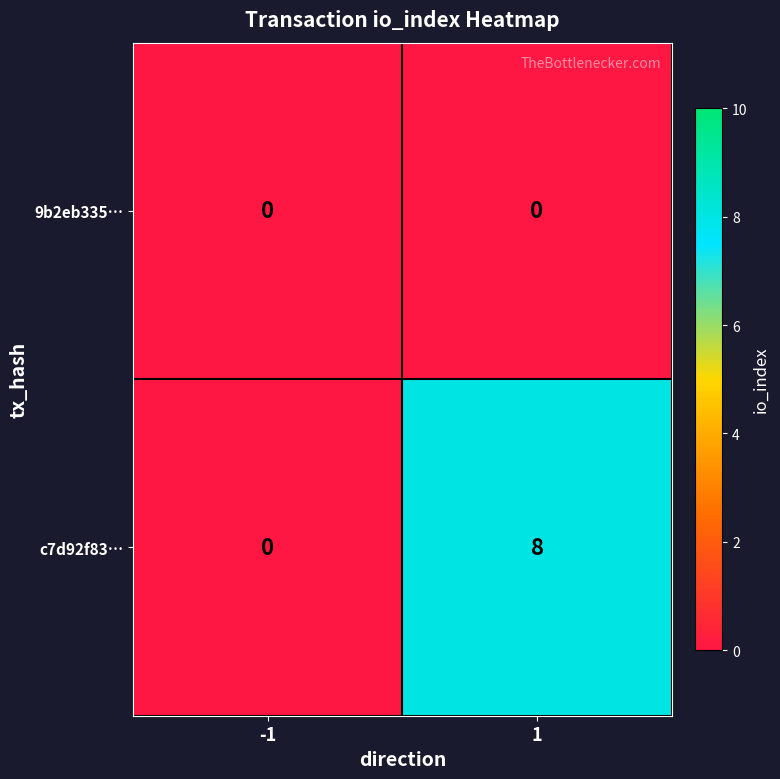

Reading left to right, transcribe all the data shown in this chart.

9b2eb335…: -1=0	1=0
c7d92f83…: -1=0	1=8